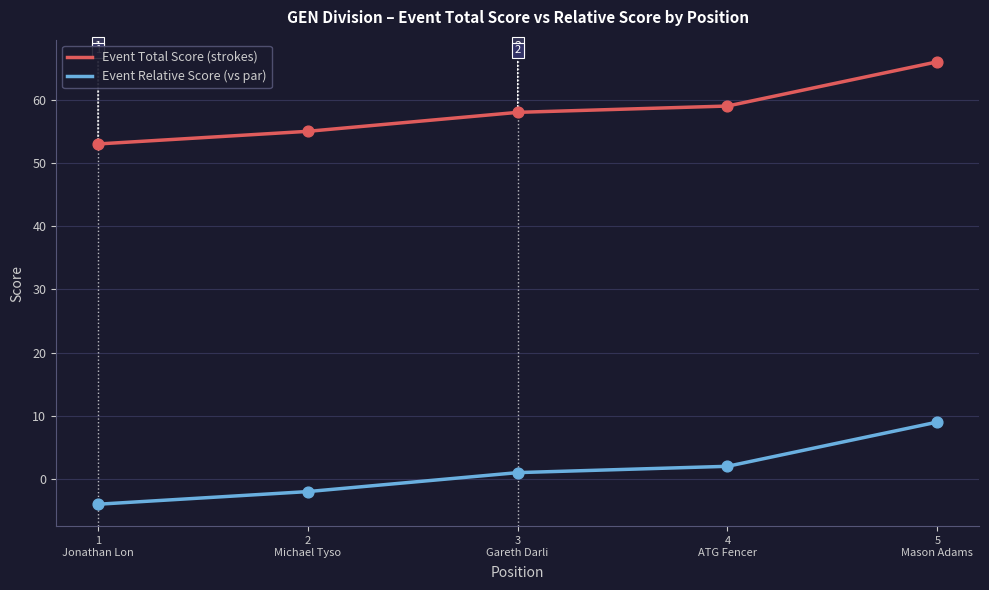

Which series has the largest total across all categories?

Event Total Score (strokes)